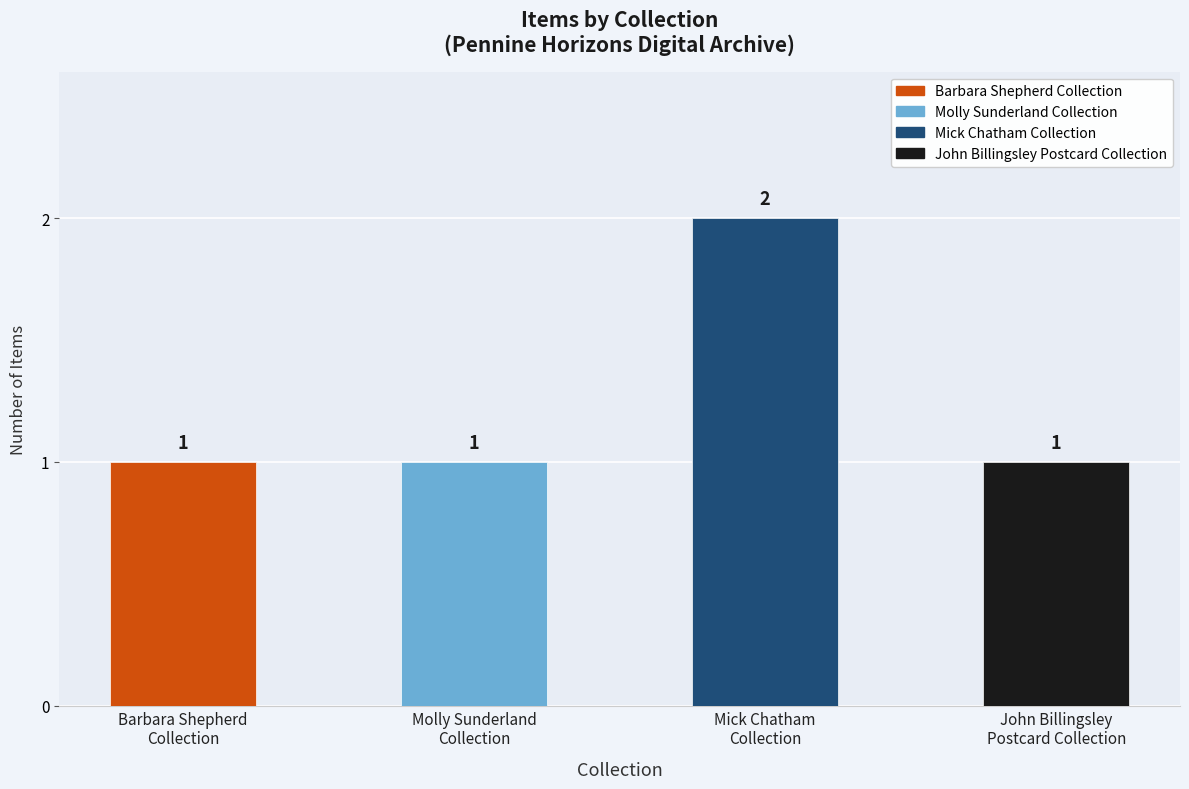

Count the values in the range 1 to 2.

4